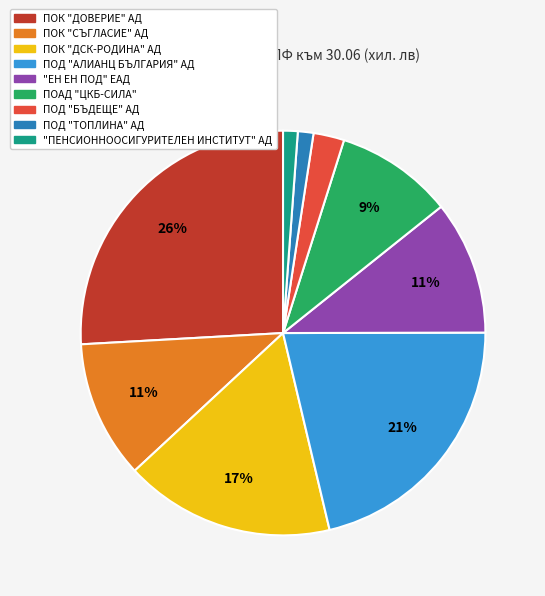

To the nearest percent, what is the difference between the largest and smallest slice percentages?

25%